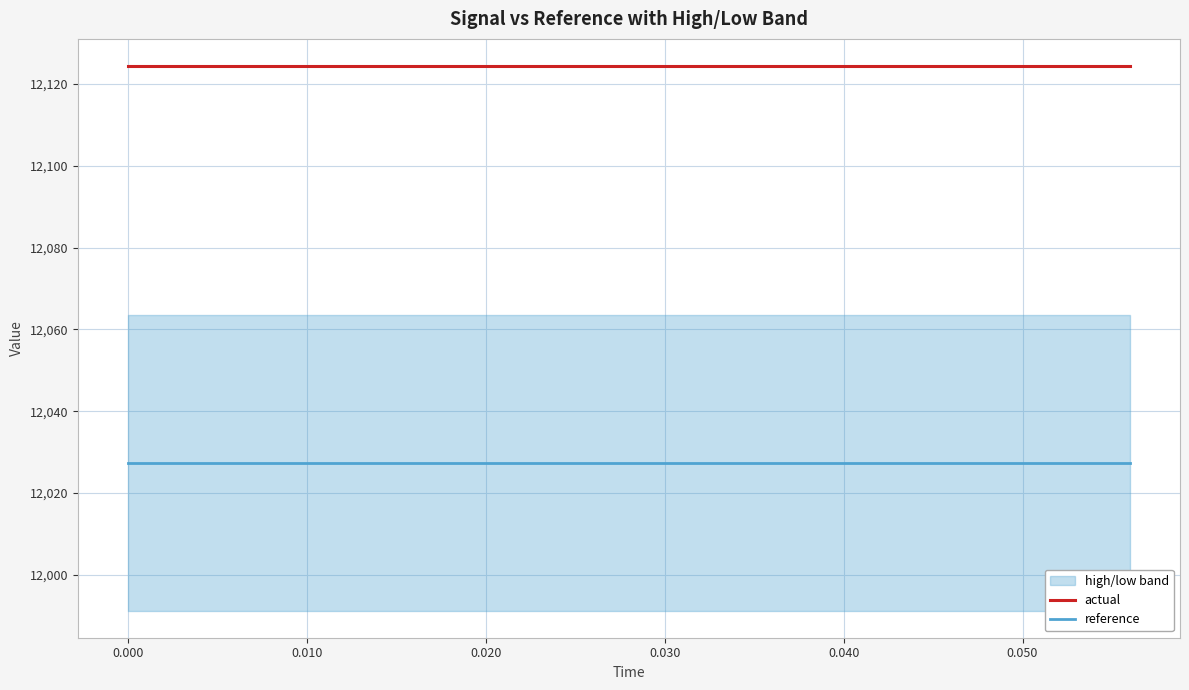

What is the value of the actual point at the 3rd from the left?

12124.4